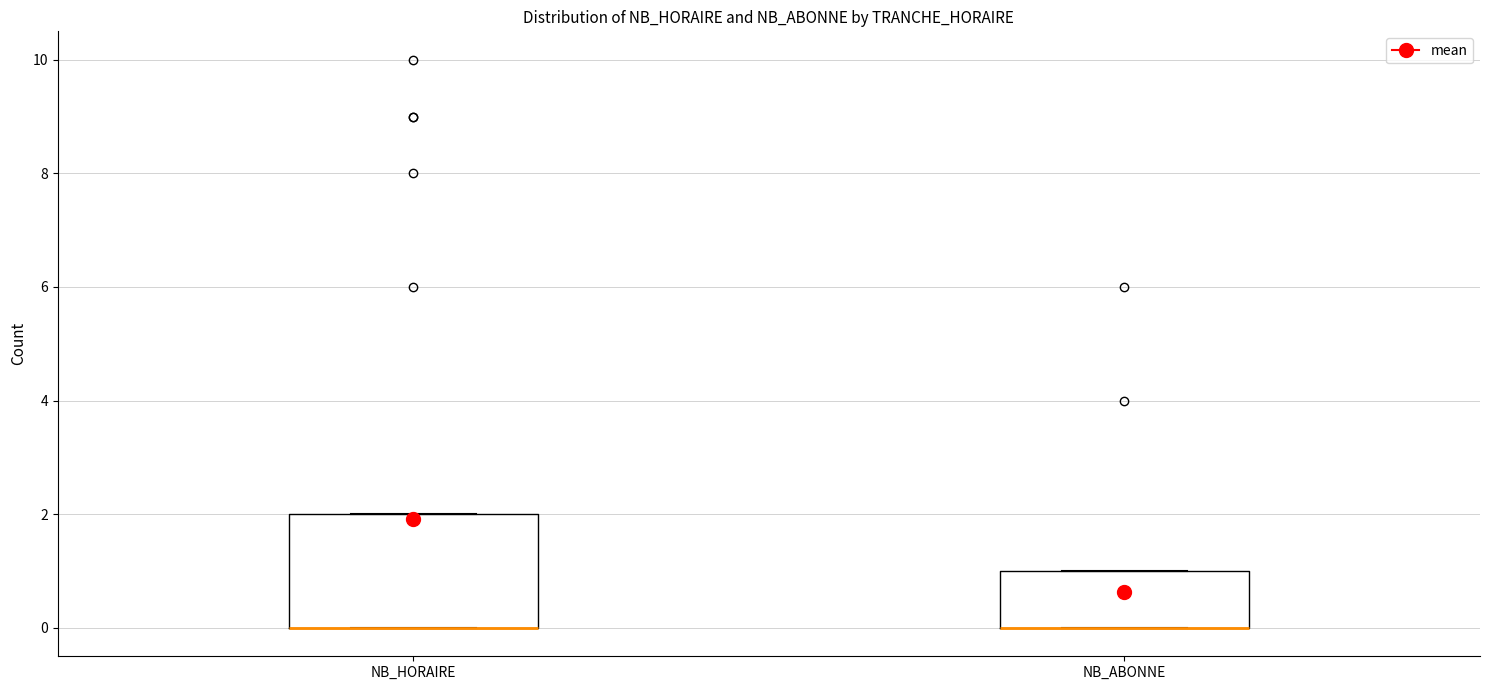

Where is the upper edge of the box for NB_ABONNE on the y-axis? The values are not printed on the chart, so give them approximately, as read against the axis.

1